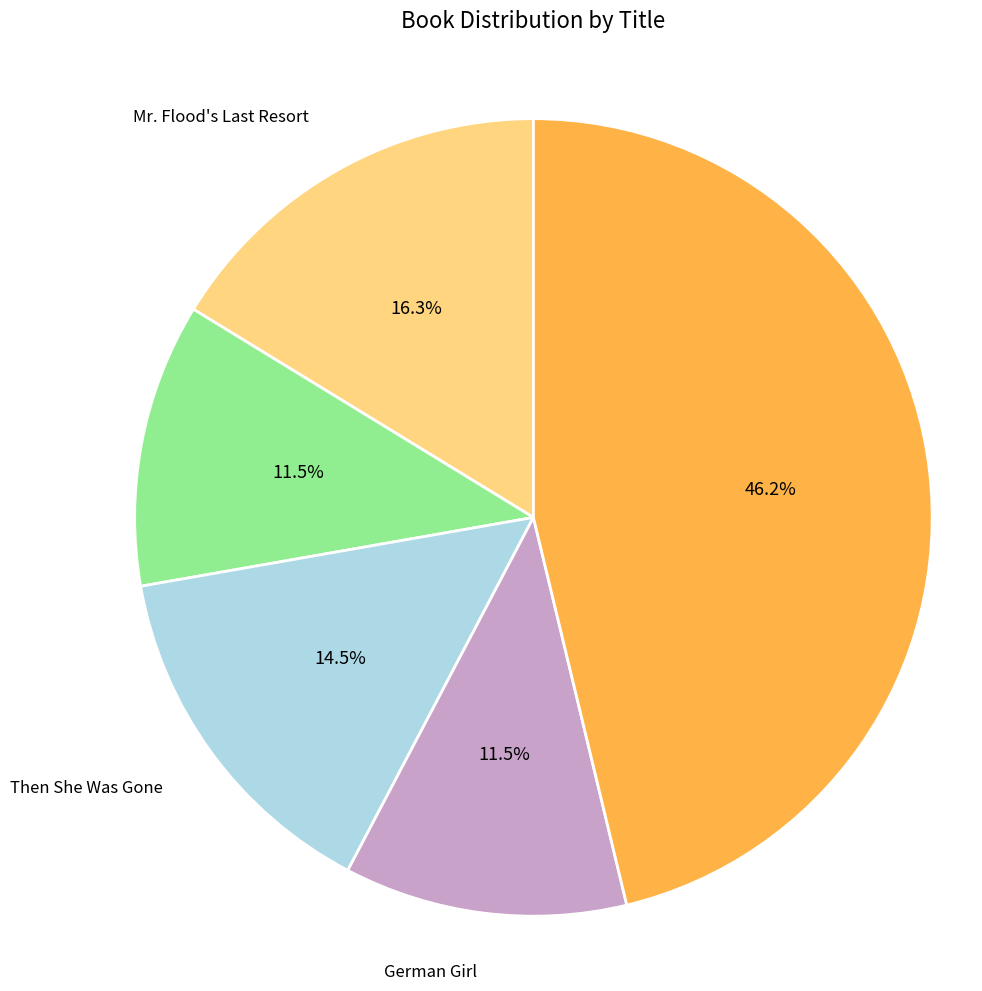

Does any single category account for the majority?

No